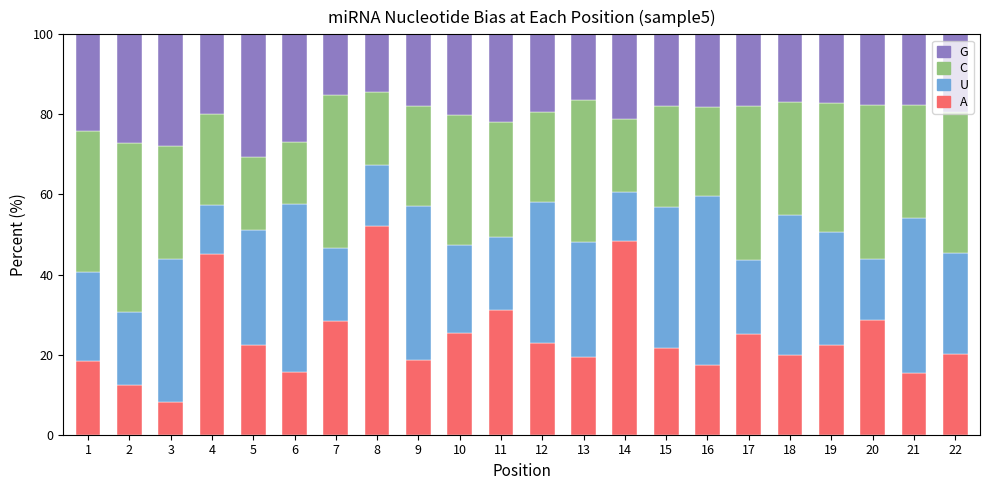

What is the maximum value for A?

52.1